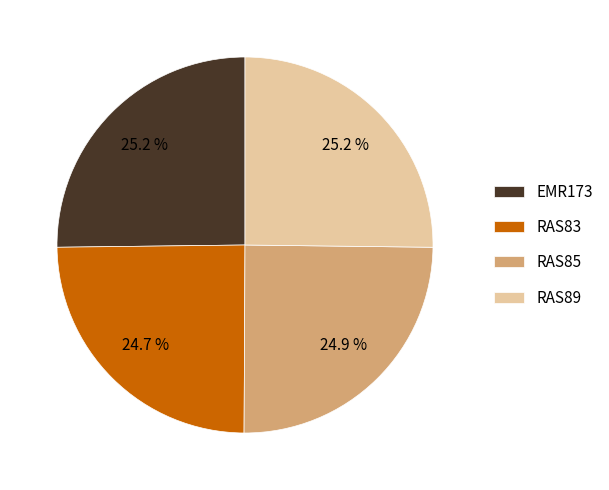

What is the ratio of the value at EMR173 to the value at RAS83?

1.0